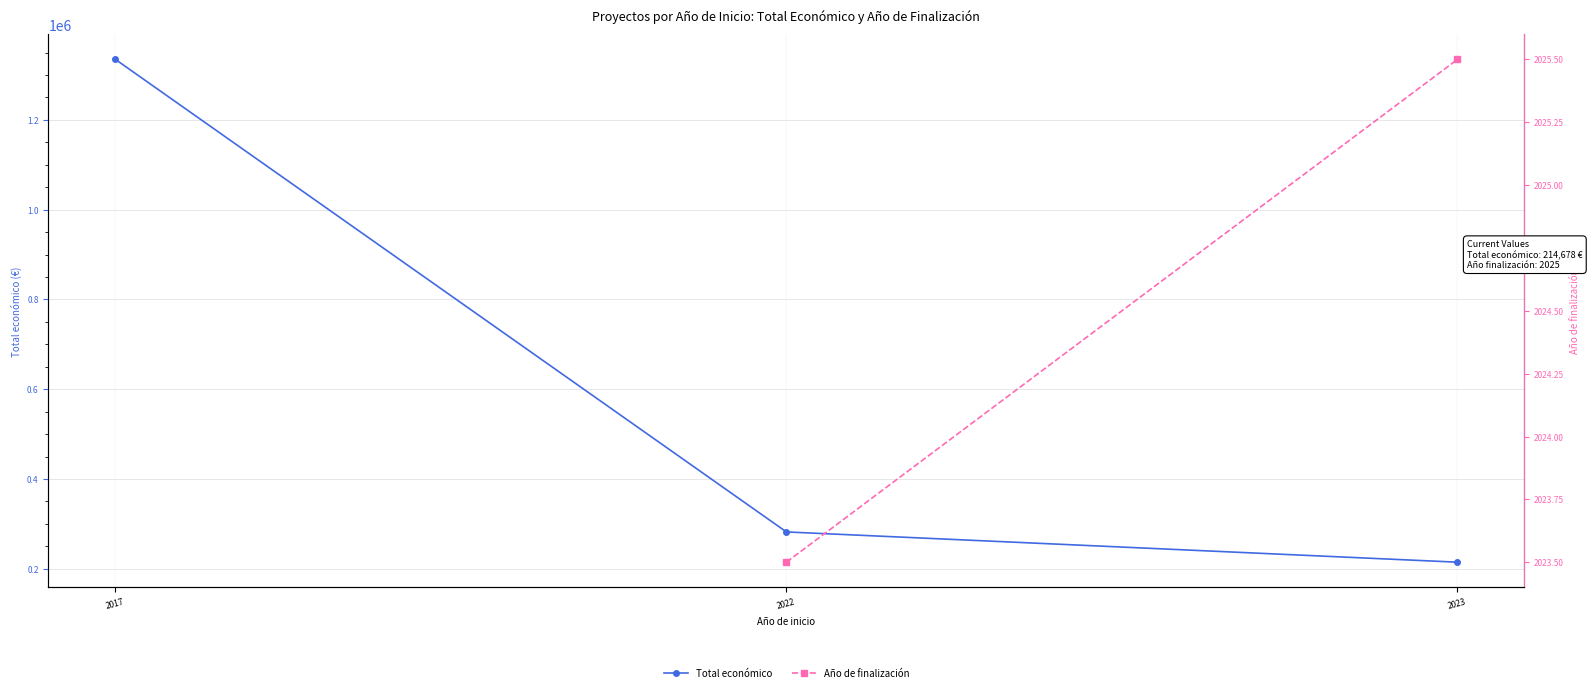

Between 2022 and 2023, which series saw the biggest shift?

Total económico